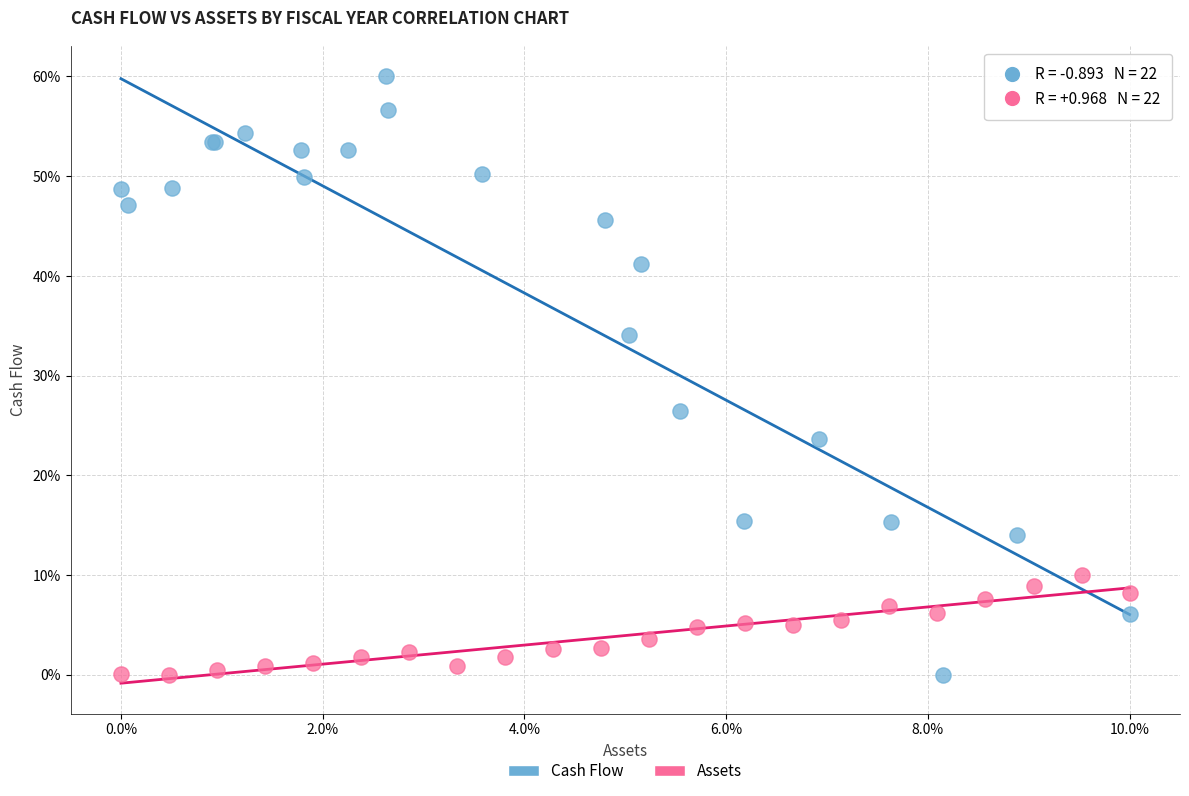

What are all the series names shown in the legend?

Cash Flow, Assets